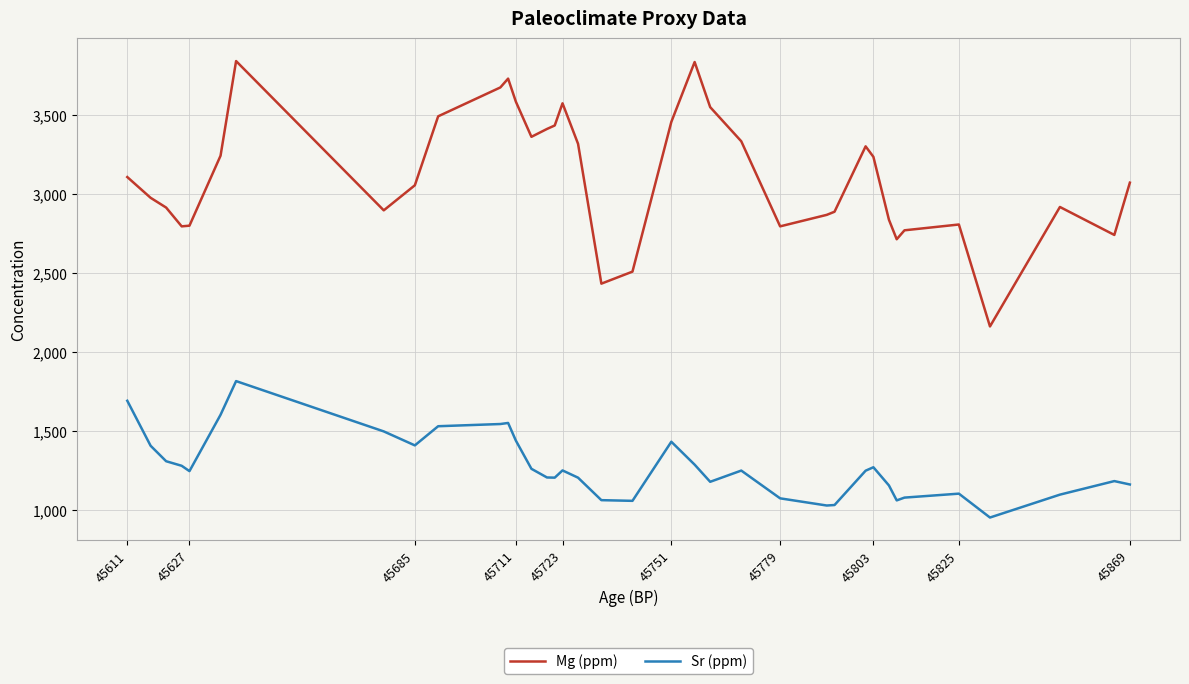

What is the difference between the maximum and minimum values in the Mg (ppm) series?

1679.5